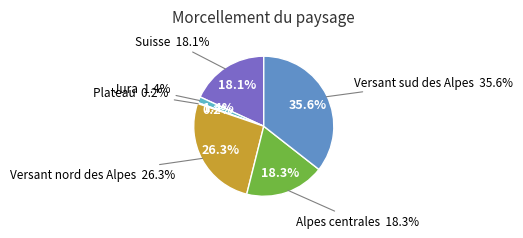

To the nearest percent, what is the difference between the Alpes centrales and Plateau slice percentages?

18%